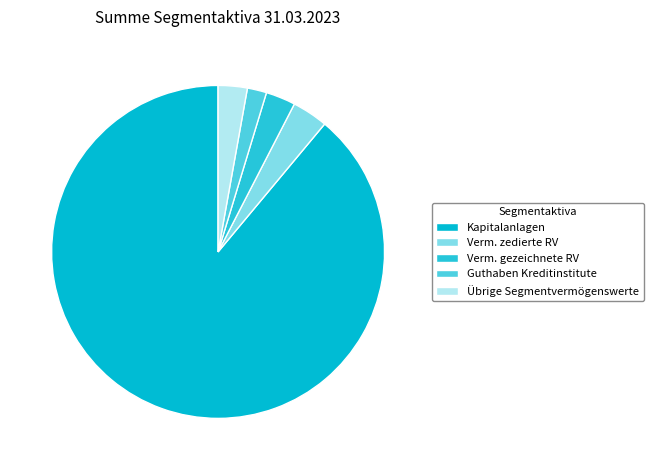

How many segments does this pie chart have?

5